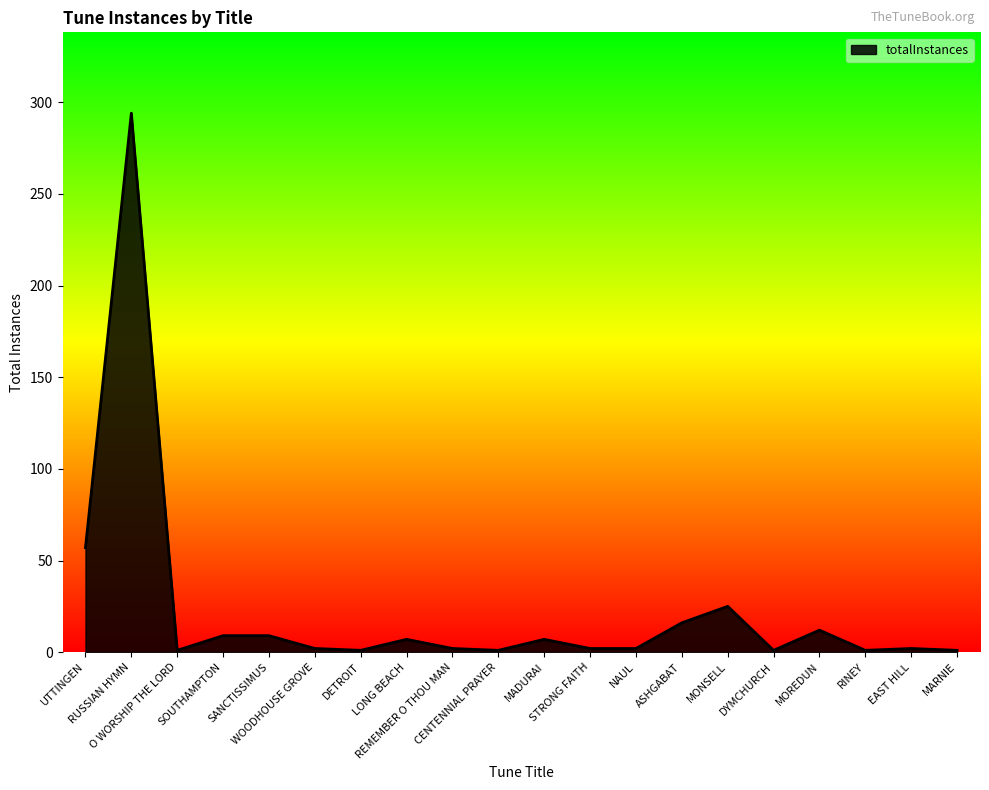

What is the difference between the maximum and second lowest values?

293